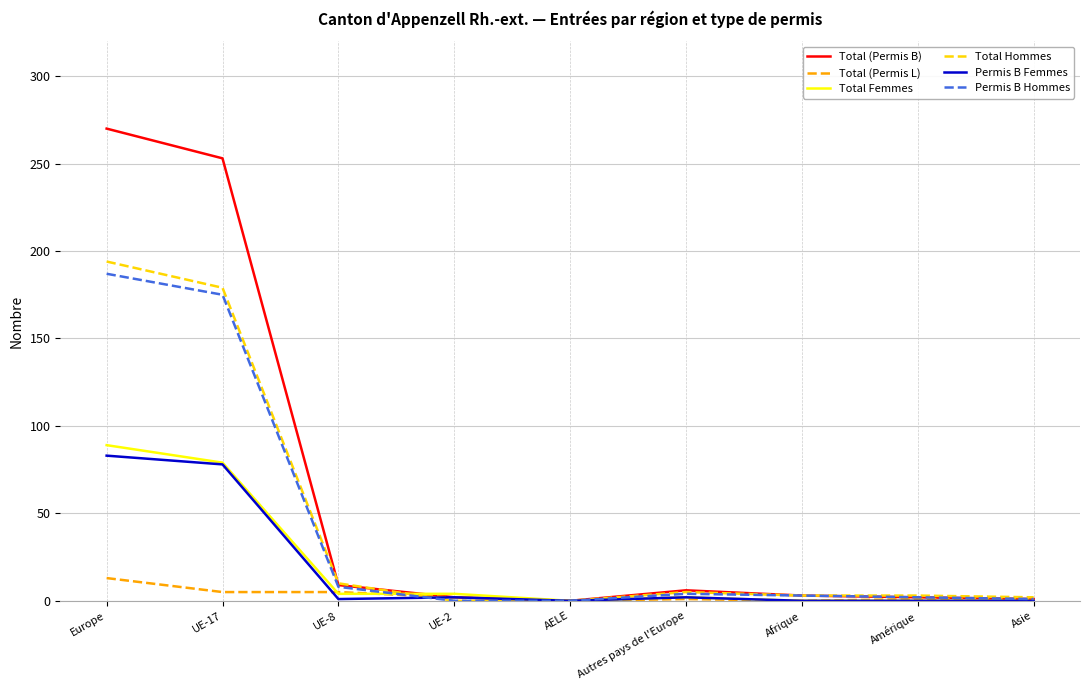

Which category has the highest value in the Total (Permis L) series?

Europe